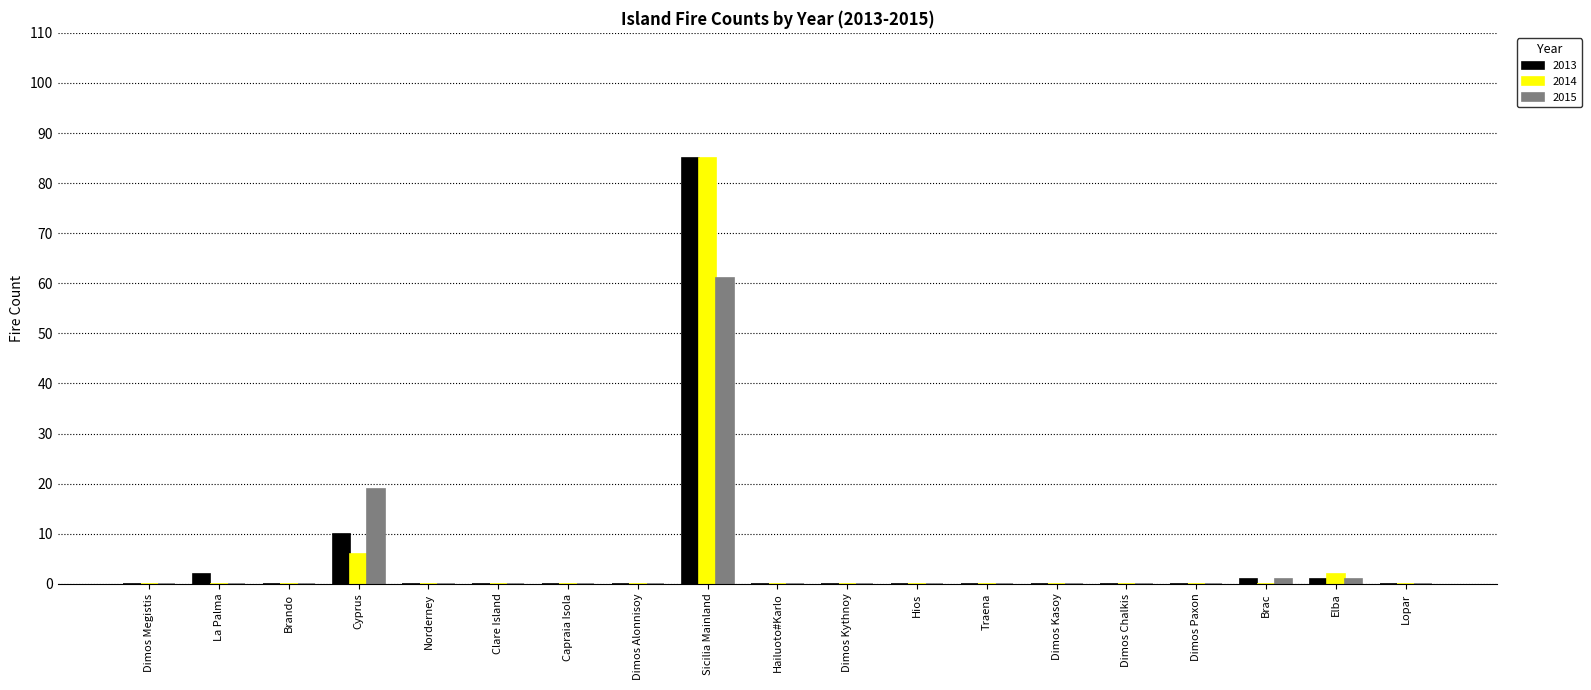

True or false: 2014 has a value of 0 at Dimos Paxon.

True